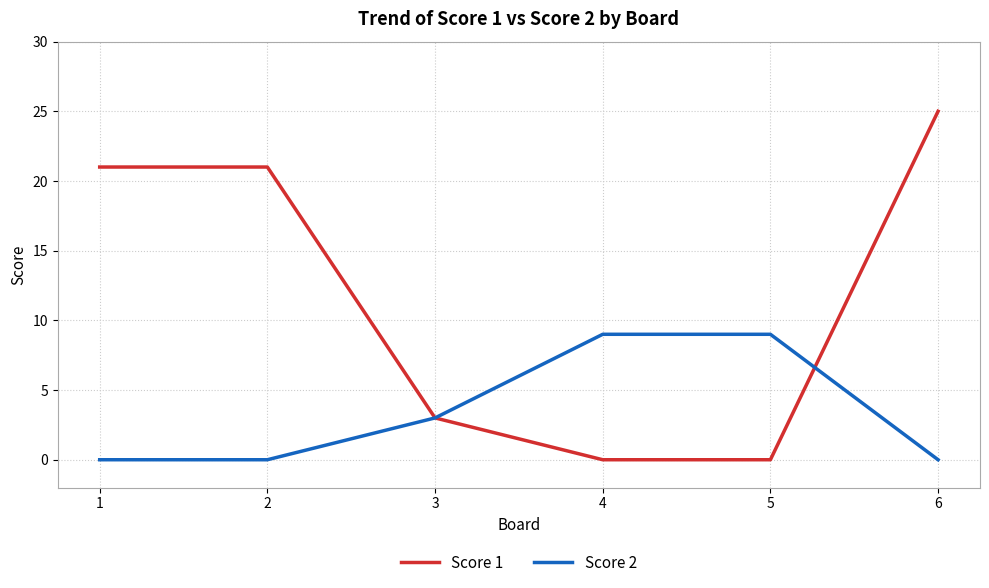

Is this an area chart (filled region under the line)?

No